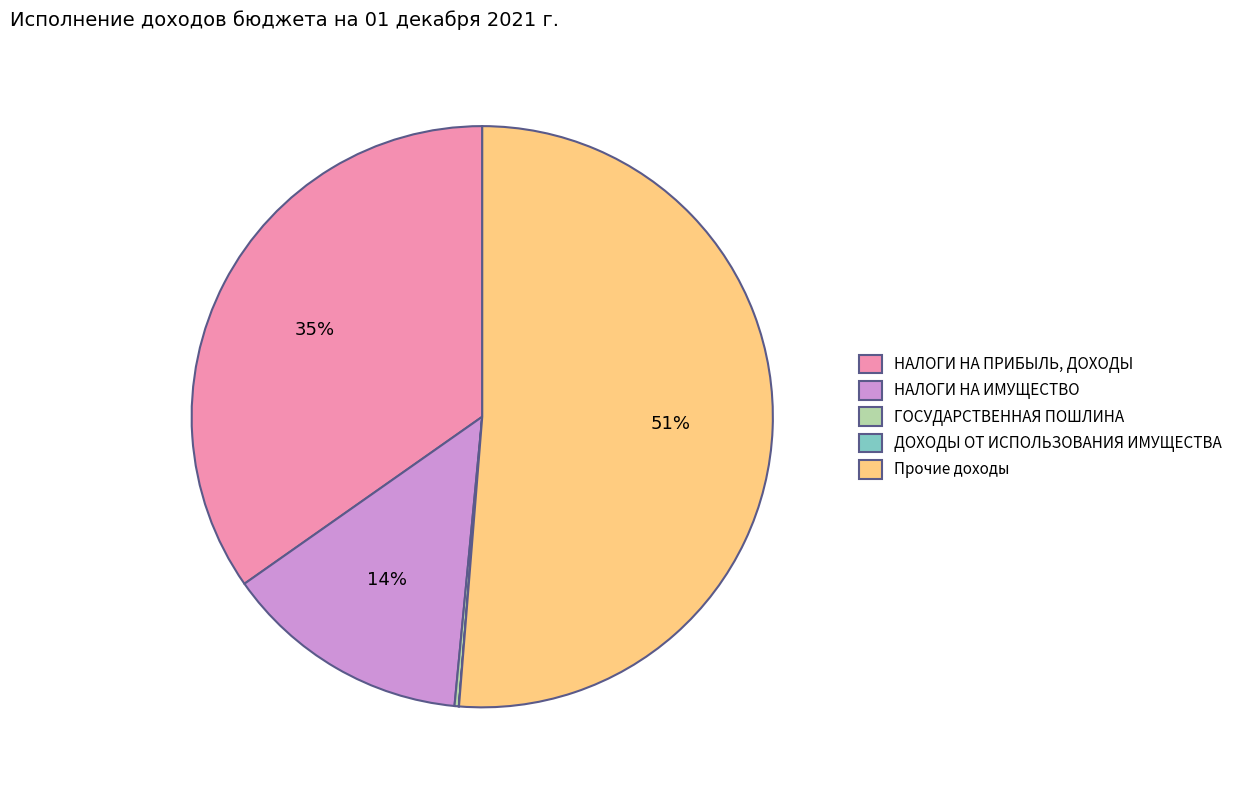

Is there a majority slice in this chart?

Yes